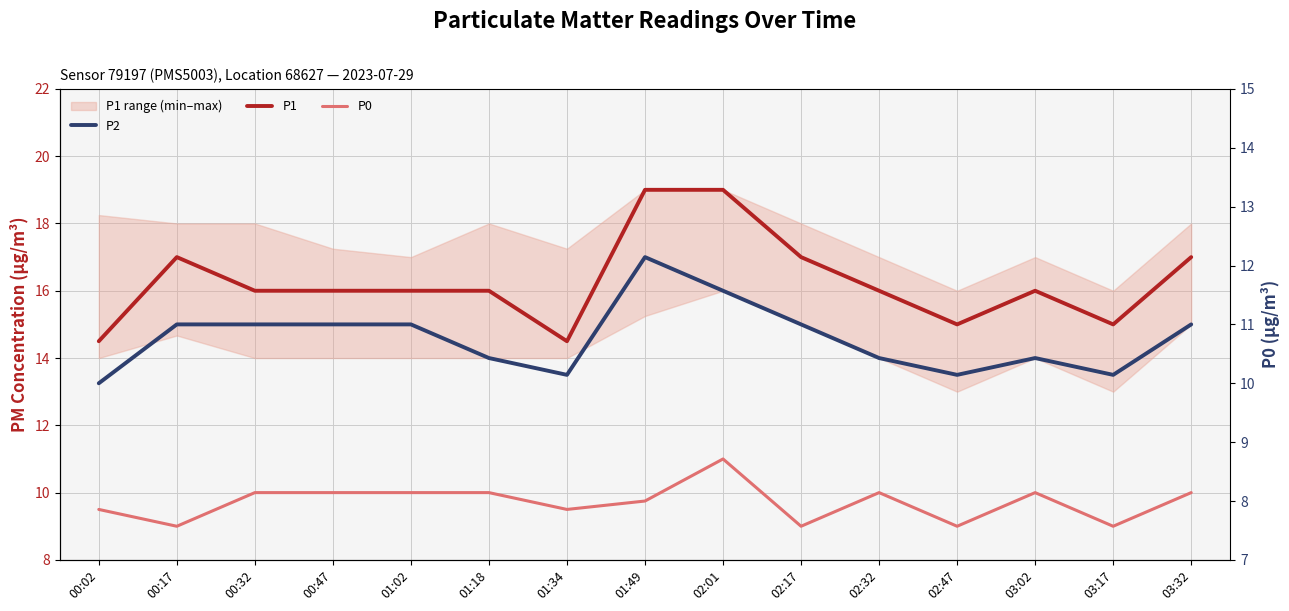

What is the total value across all series at 03:32?

42.0